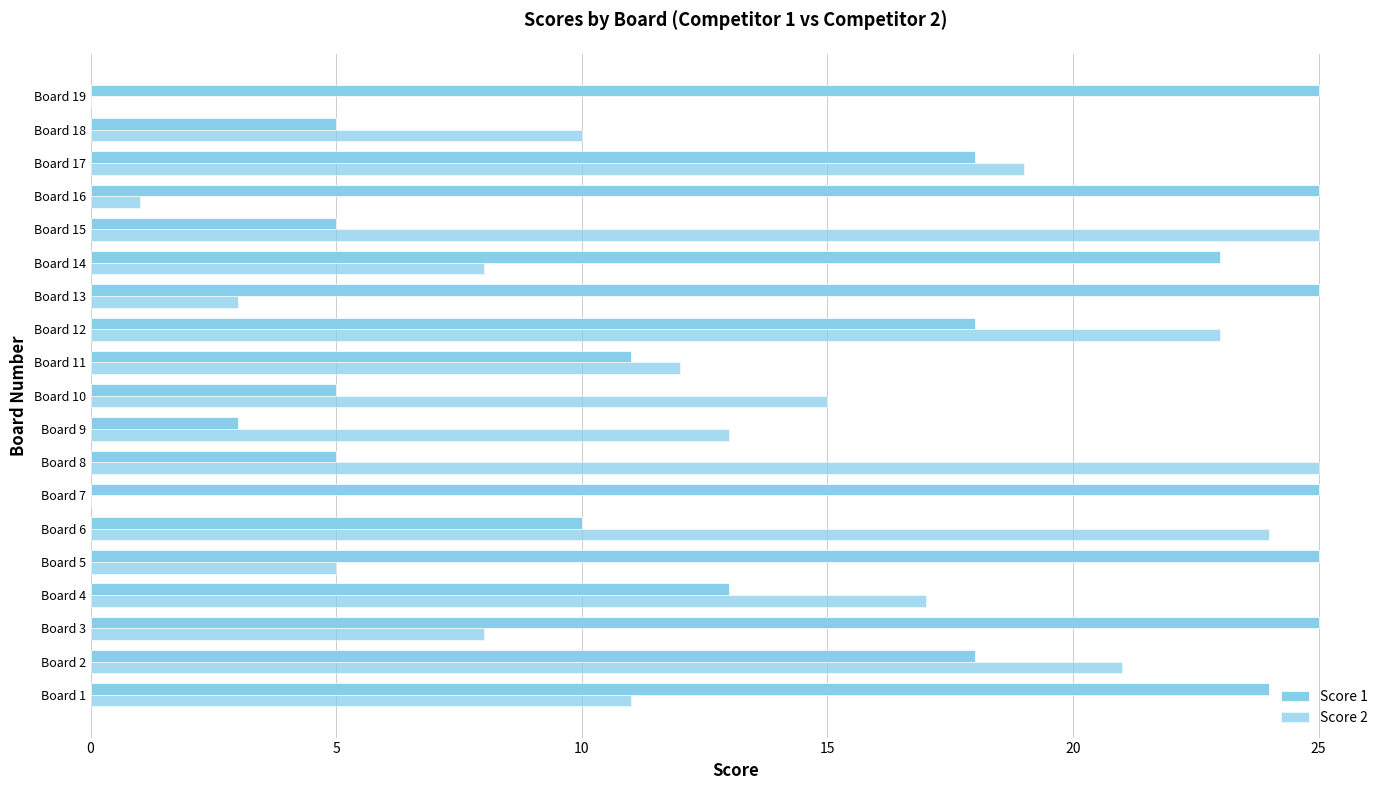

What is the value of the Score 2 bar at the 10th from the left?

15